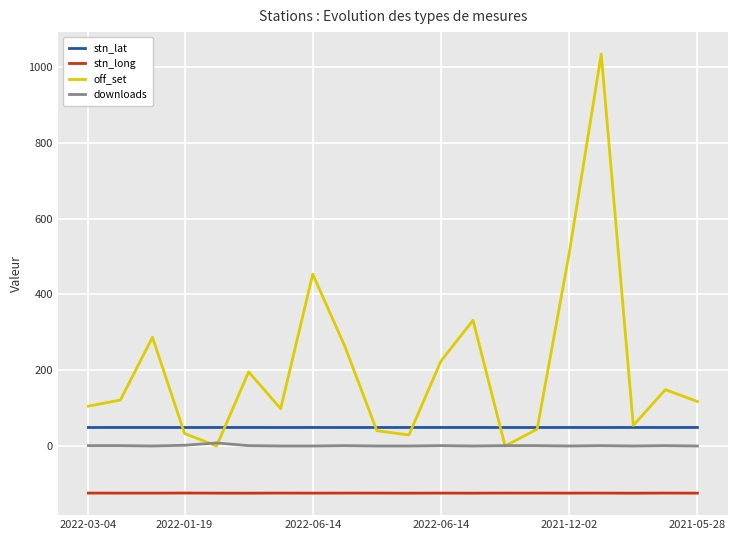

True or false: stn_lat and stn_long intersect in this chart.

False